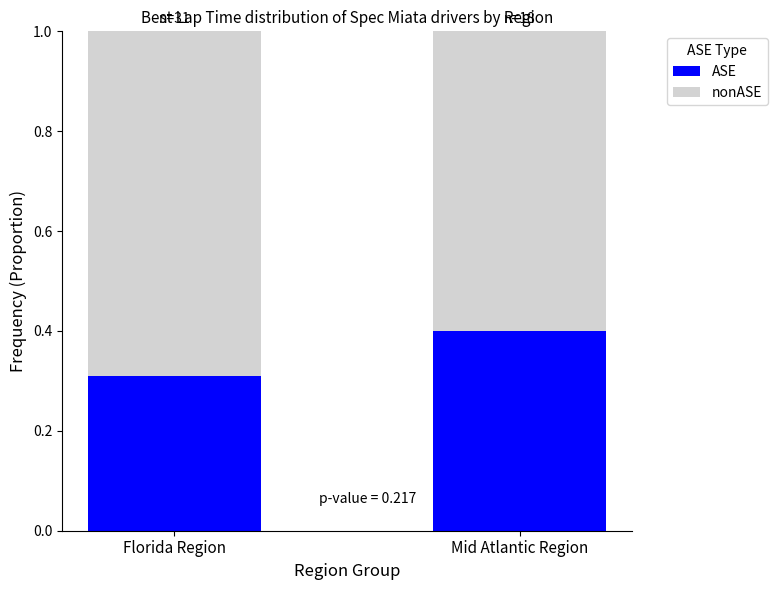

Rank the categories by ASE value from lowest to highest.

Florida Region, Mid Atlantic Region